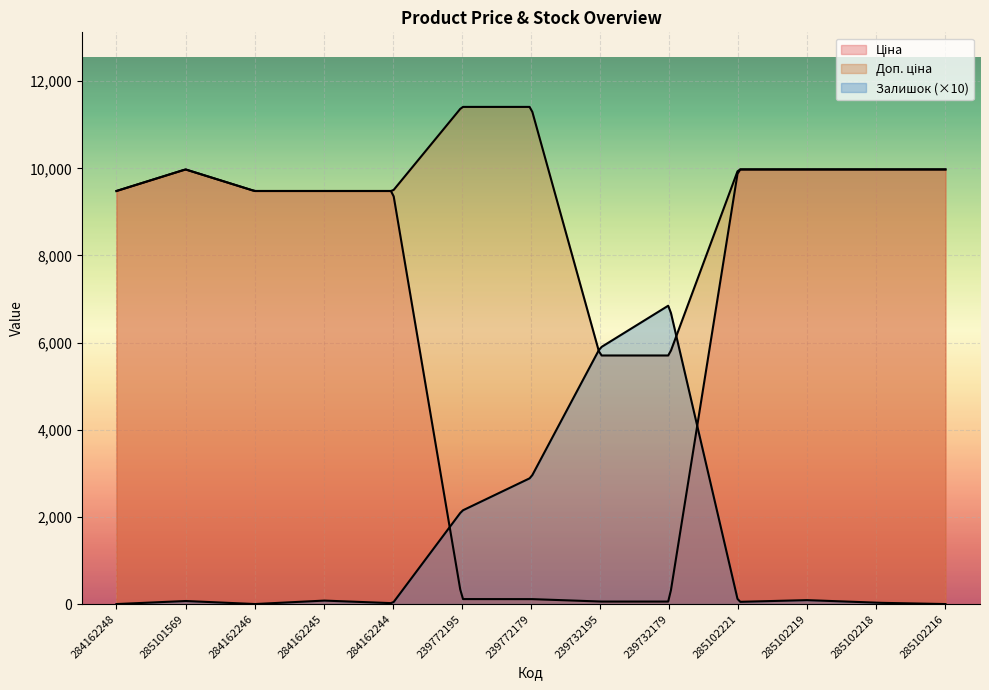

What is the difference between the Доп. ціна values at 239732195 and 239772179?

5705.0